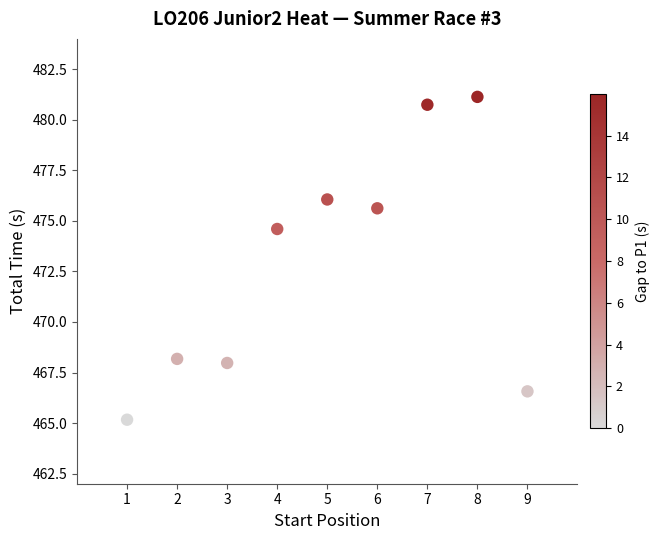

What Y value in the scatter plot is closest to 473?

474.6